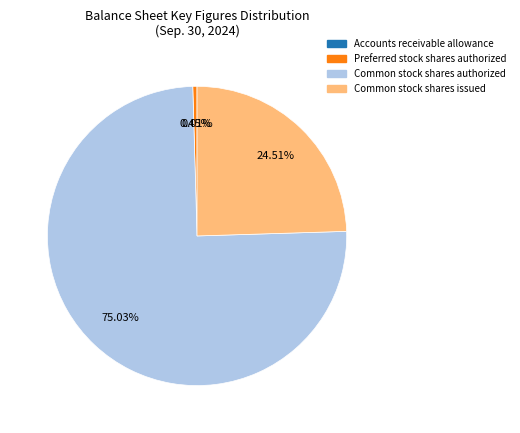

Is there any slice that represents more than half of the pie?

Yes